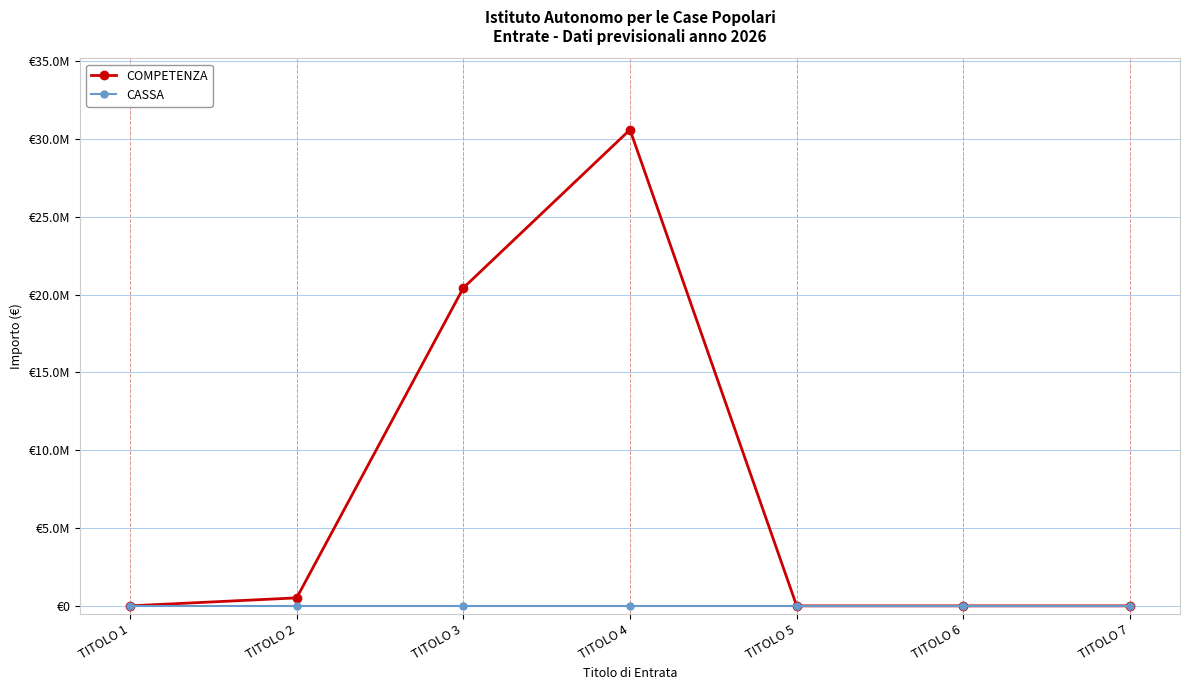

True or false: COMPETENZA has a value of 30600430 at TITOLO 4.

True